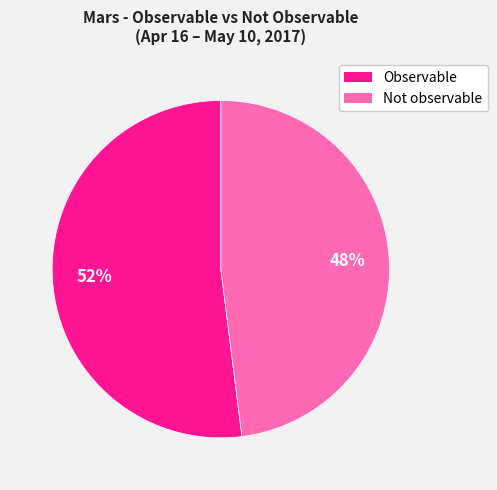

Which has a higher value, Not observable or Observable?

Observable